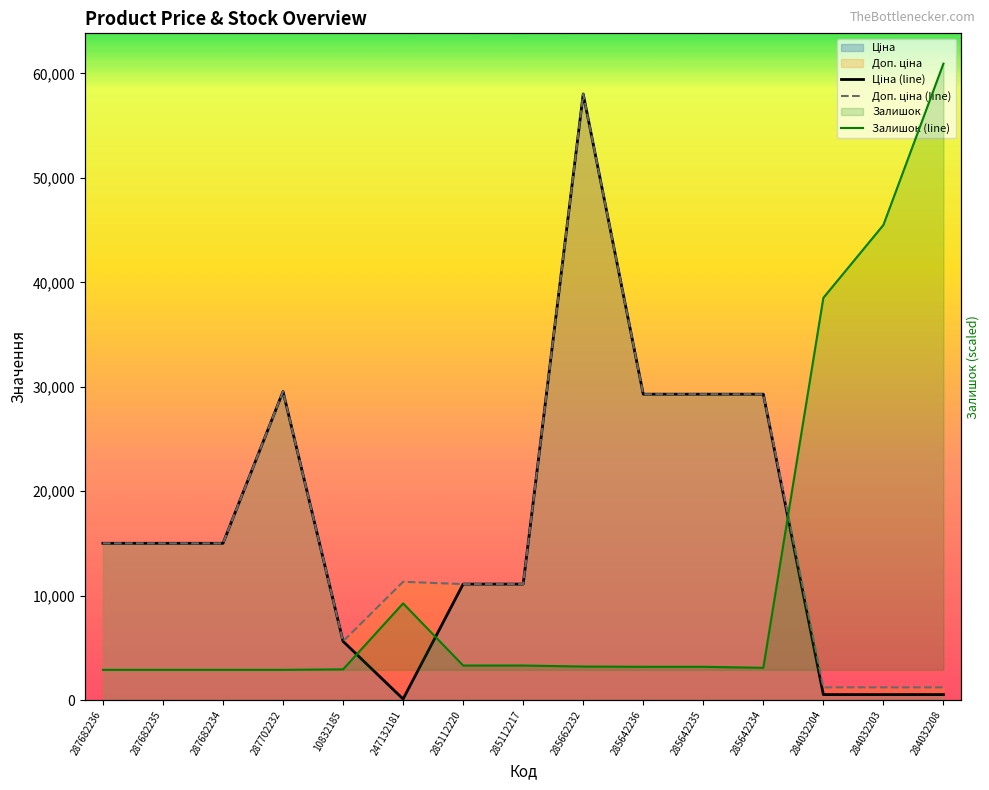

Rank the series at 287682235 from lowest to highest value.

Залишок (line), Ціна (line), Доп. ціна (line)